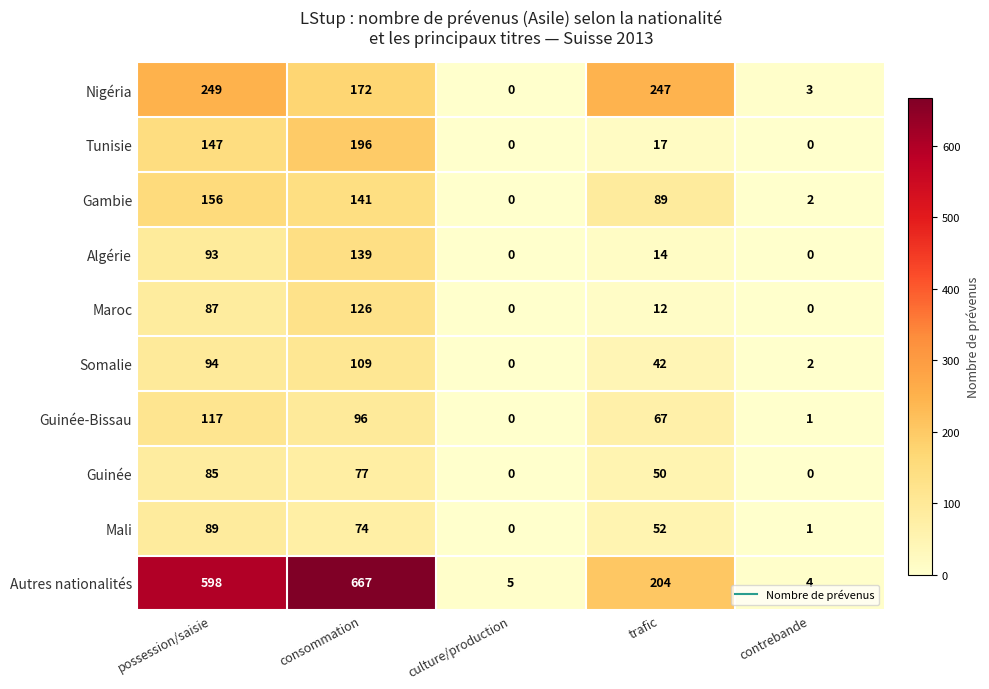

What is the difference between the Guinée values at consommation and culture/production?

77